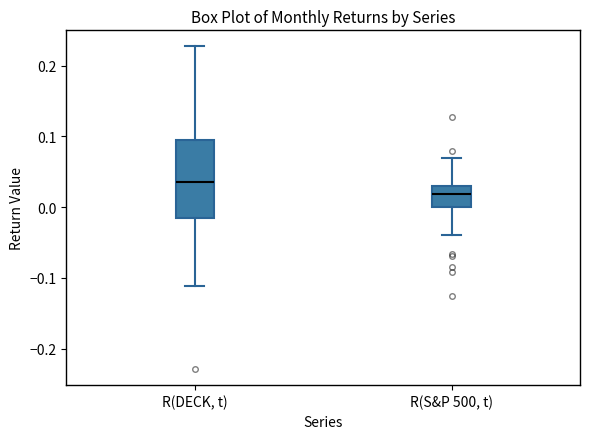

Reading left to right, transcribe this box plot: for each box, give where its median line is, the range the box spans, and where its two whiskers end, as read against the y-axis. The values are not printed on the chart, so give them approximately, as read against the axis.

R(DECK, t): median 0.04, box -0.02 to 0.10, whiskers -0.11 to 0.23
R(S&P 500, t): median 0.02, box 0.00 to 0.03, whiskers -0.04 to 0.07